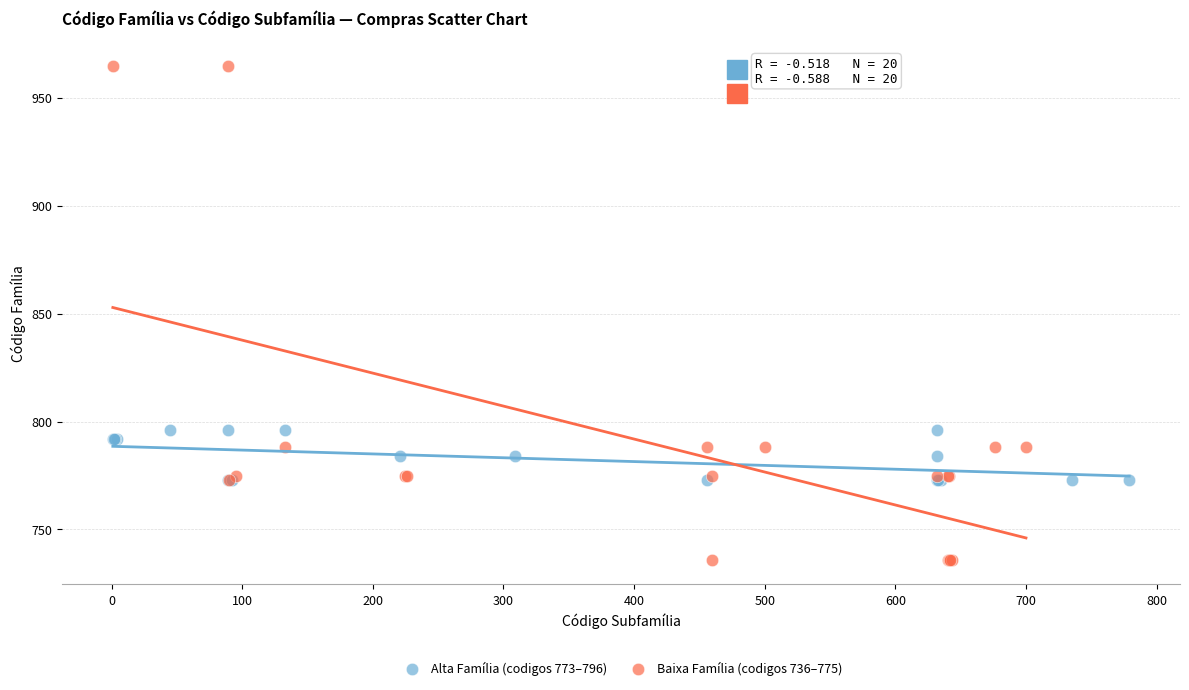

Which series contains the lowest Y value?

Baixa Família (codigos 736–775)